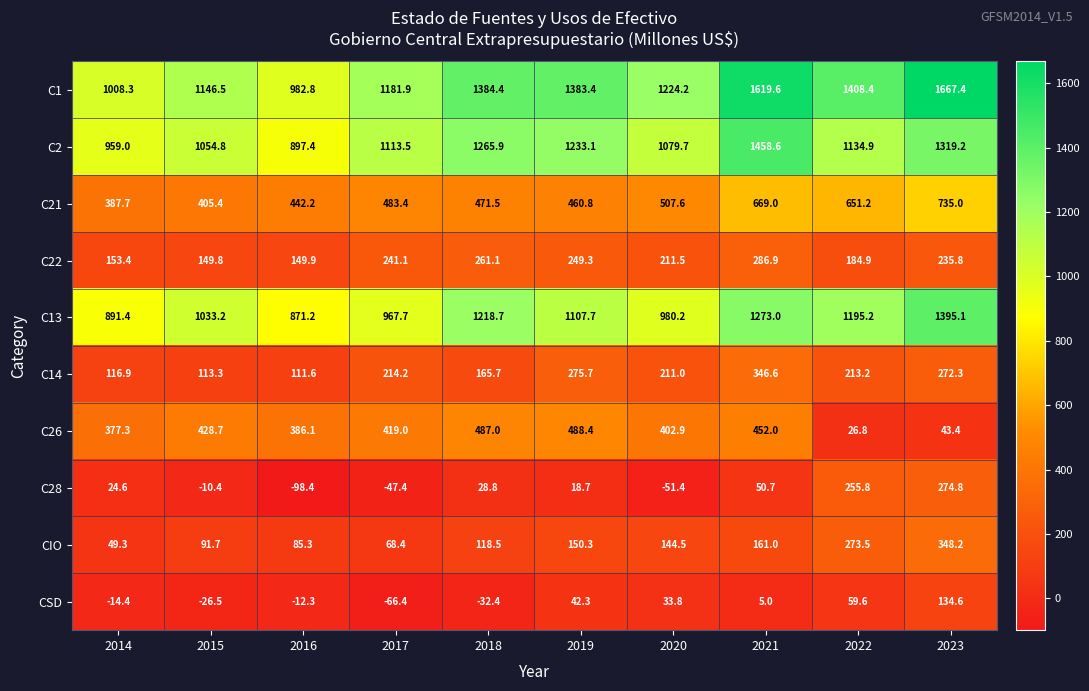

The value of C22 at 2023 is 235.8. True or false?

True